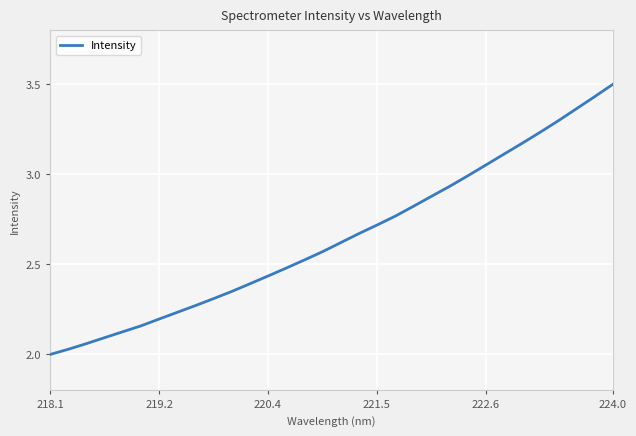

What is the greatest value displayed?

3.5